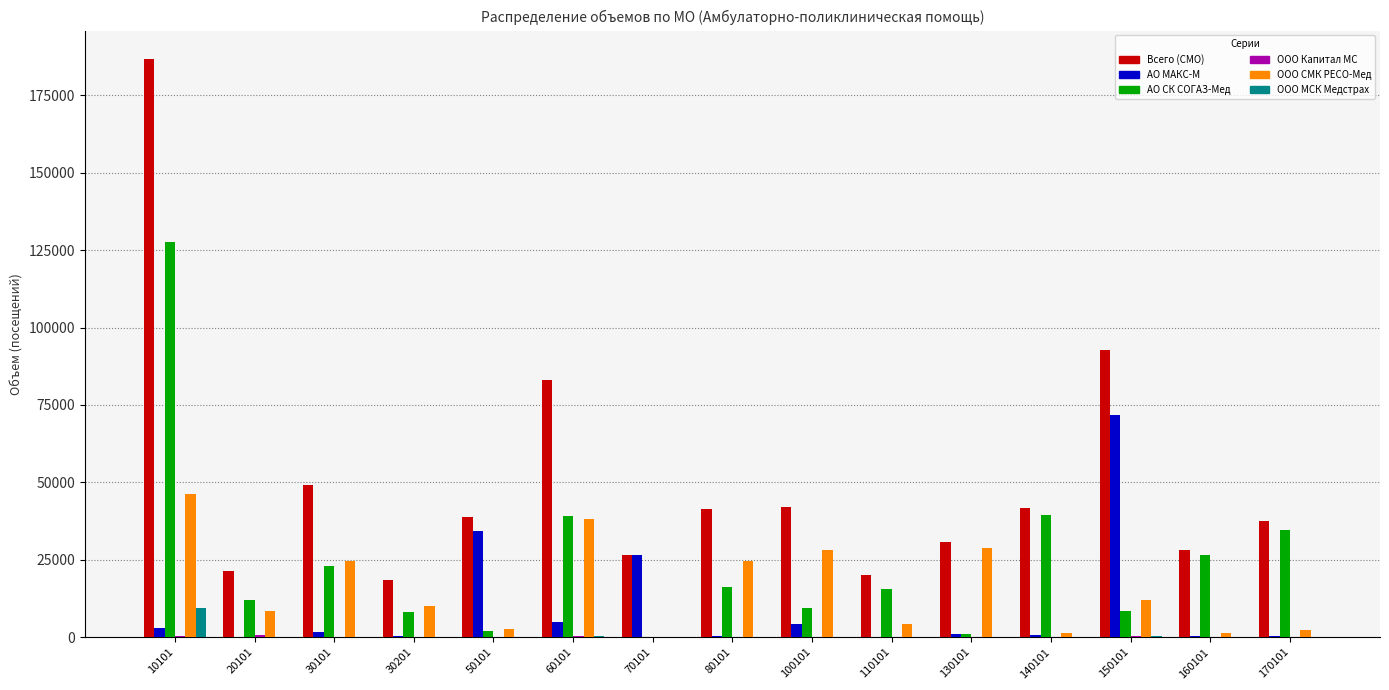

Which series has the largest total across all categories?

Всего (СМО)